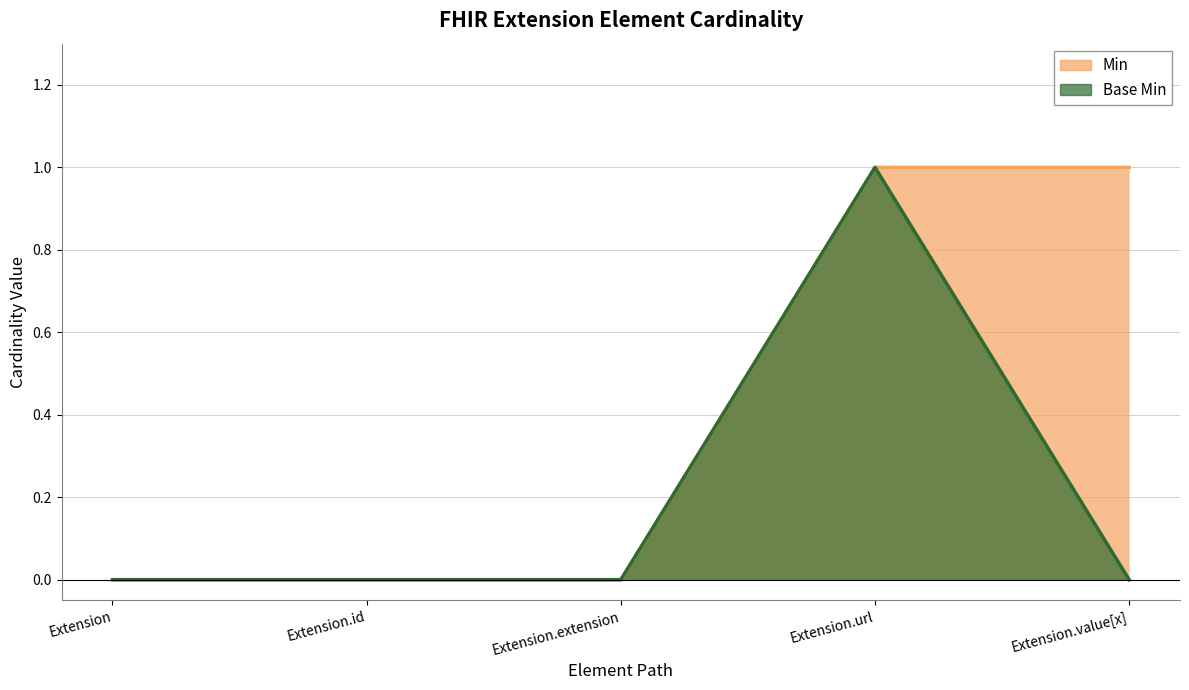

What are all the series names shown in the legend?

Min, Base Min